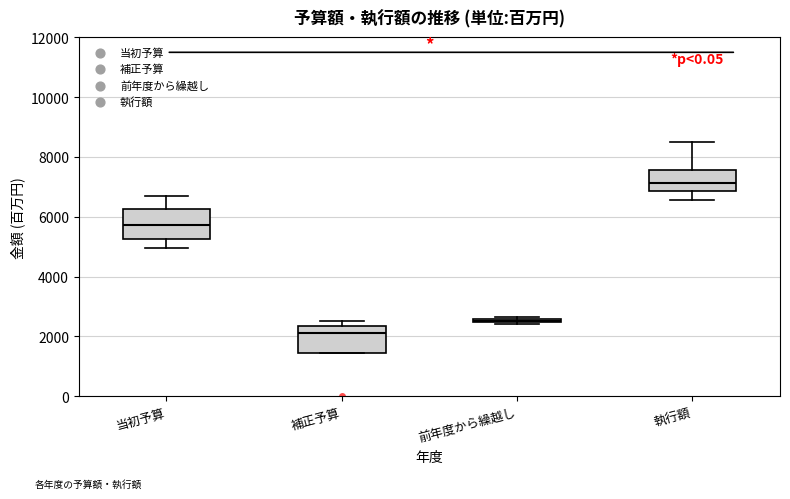

Which box has the highest median line?

執行額